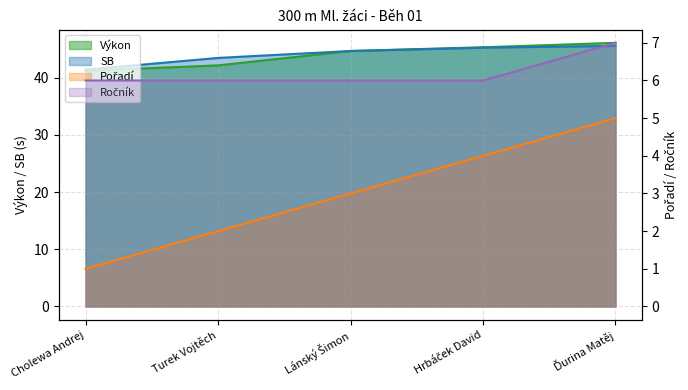

At how many categories does at least one series exceed 6?

5